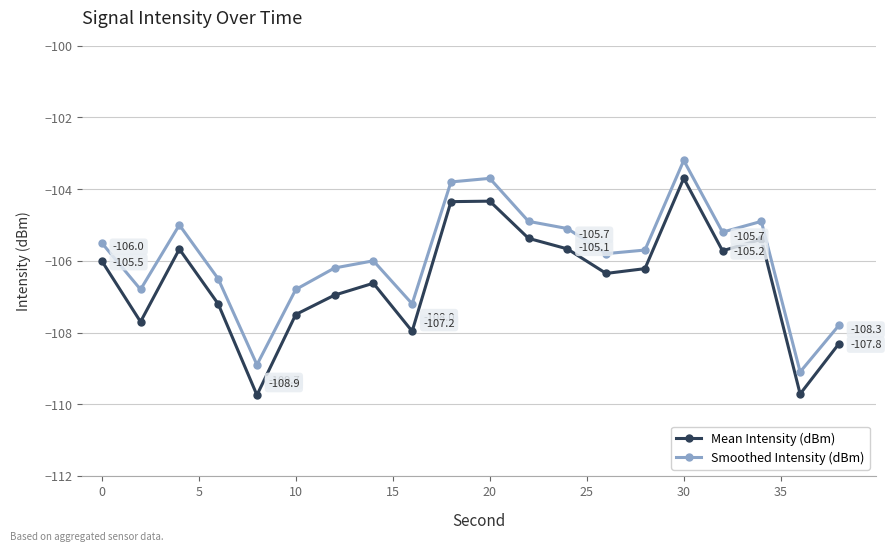

Reading left to right, extract all data points from this chart.

Mean Intensity (dBm): -106.0	-107.7	-105.7	-107.2	-109.7	-107.5	-107.0	-106.6	-108.0	-104.3	-104.3	-105.4	-105.7	-106.4	-106.2	-103.7	-105.7	-105.4	-109.7	-108.3
Smoothed Intensity (dBm): -105.5	-106.8	-105.0	-106.5	-108.9	-106.8	-106.2	-106.0	-107.2	-103.8	-103.7	-104.9	-105.1	-105.8	-105.7	-103.2	-105.2	-104.9	-109.1	-107.8